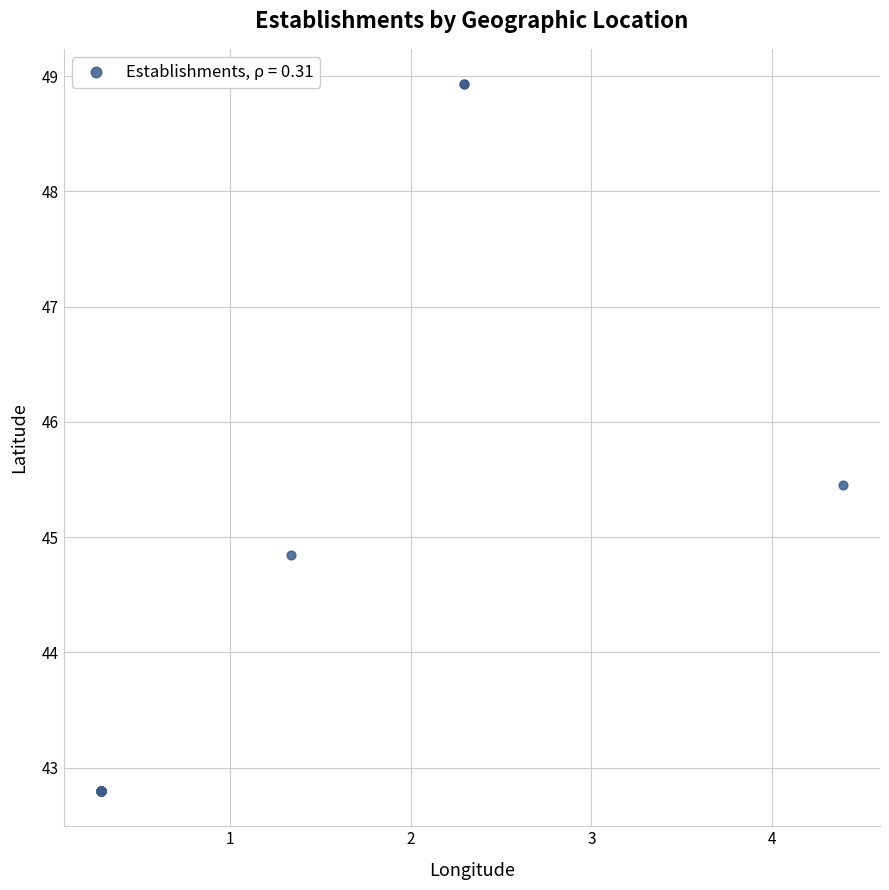

What Y value in the scatter plot is closest to 45?

44.8